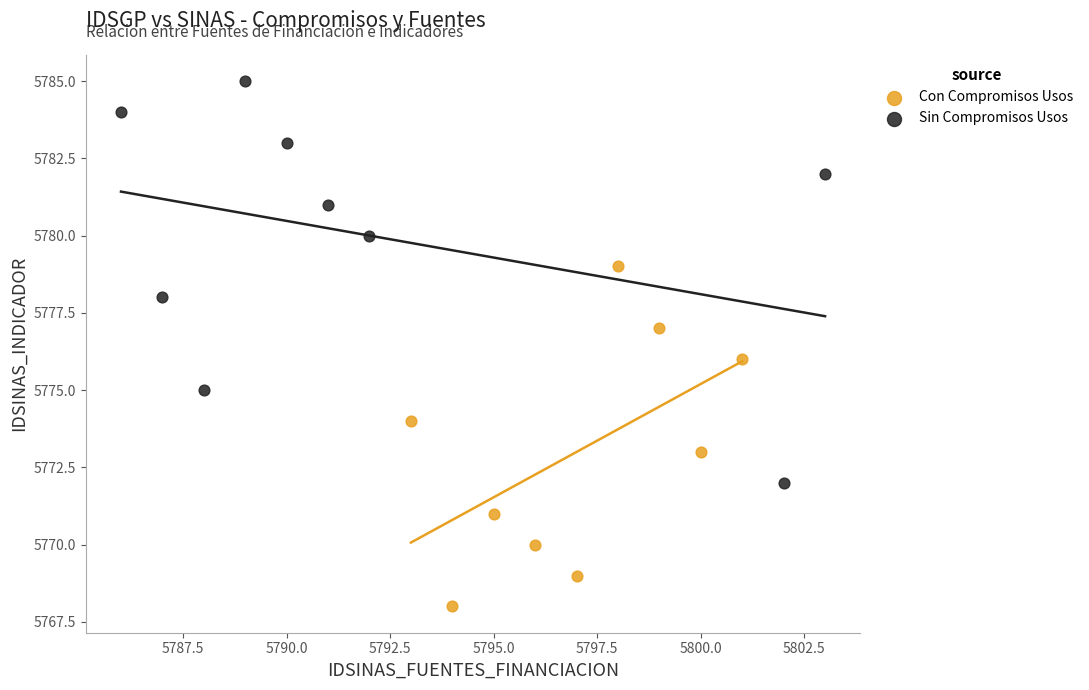

Which series contains the lowest Y value?

Con Compromisos Usos